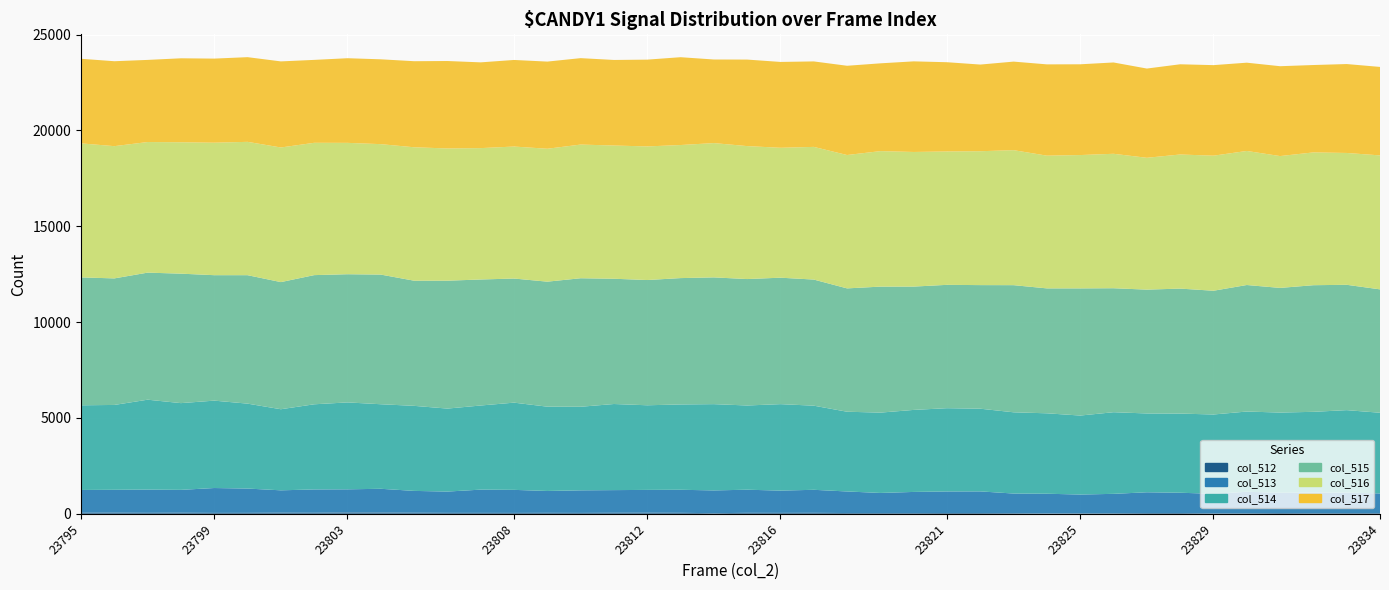

Reading left to right, extract all data points from this chart.

col_512: 23795=54	23796=59	23797=50	23798=57	23799=46	23800=48	23801=59	23802=53	23803=71	23804=66	23805=56	23806=48	23807=47	23808=45	23809=50	23810=45	23811=53	23812=56	23813=51	23814=30	23815=51	23816=47	23817=51	23818=39	23819=37	23820=36	23821=41	23822=39	23823=32	23824=20	23825=25	23826=28	23827=38	23828=39	23829=24	23830=28	23831=39	23832=31	23833=34	23834=33
col_513: 23795=1189	23796=1192	23797=1211	23798=1191	23799=1298	23800=1268	23801=1165	23802=1217	23803=1205	23804=1238	23805=1138	23806=1111	23807=1213	23808=1203	23809=1140	23810=1178	23811=1182	23812=1190	23813=1202	23814=1189	23815=1205	23816=1162	23817=1200	23818=1125	23819=1050	23820=1104	23821=1124	23822=1129	23823=1024	23824=1026	23825=979	23826=1012	23827=1084	23828=1059	23829=1018	23830=1119	23831=1059	23832=1076	23833=1073	23834=1028
col_514: 23795=4417	23796=4427	23797=4691	23798=4525	23799=4559	23800=4430	23801=4230	23802=4442	23803=4534	23804=4411	23805=4437	23806=4329	23807=4389	23808=4550	23809=4398	23810=4360	23811=4492	23812=4415	23813=4451	23814=4501	23815=4394	23816=4511	23817=4389	23818=4160	23819=4191	23820=4279	23821=4344	23822=4314	23823=4238	23824=4196	23825=4121	23826=4259	23827=4112	23828=4130	23829=4138	23830=4187	23831=4183	23832=4212	23833=4300	23834=4210
col_515: 23795=6672	23796=6602	23797=6629	23798=6754	23799=6545	23800=6702	23801=6633	23802=6739	23803=6688	23804=6764	23805=6529	23806=6673	23807=6574	23808=6475	23809=6522	23810=6705	23811=6535	23812=6534	23813=6592	23814=6613	23815=6596	23816=6597	23817=6579	23818=6435	23819=6573	23820=6434	23821=6435	23822=6448	23823=6633	23824=6517	23825=6634	23826=6468	23827=6460	23828=6520	23829=6456	23830=6601	23831=6503	23832=6606	23833=6539	23834=6437
col_516: 23795=6992	23796=6899	23797=6813	23798=6854	23799=6911	23800=6956	23801=7023	23802=6903	23803=6853	23804=6805	23805=6961	23806=6898	23807=6854	23808=6886	23809=6934	23810=6974	23811=6950	23812=6970	23813=6942	23814=7006	23815=6936	23816=6777	23817=6922	23818=6958	23819=7069	23820=7023	23821=6958	23822=6985	23823=7043	23824=6924	23825=6956	23826=7014	23827=6878	23828=6996	23829=7046	23830=6994	23831=6878	23832=6928	23833=6878	23834=6989
col_517: 23795=4414	23796=4431	23797=4285	23798=4382	23799=4388	23800=4418	23801=4491	23802=4326	23803=4416	23804=4426	23805=4490	23806=4562	23807=4474	23808=4517	23809=4547	23810=4509	23811=4464	23812=4528	23813=4582	23814=4361	23815=4514	23816=4479	23817=4459	23818=4656	23819=4580	23820=4727	23821=4656	23822=4521	23823=4620	23824=4763	23825=4735	23826=4764	23827=4656	23828=4707	23829=4724	23830=4605	23831=4688	23832=4559	23833=4639	23834=4616